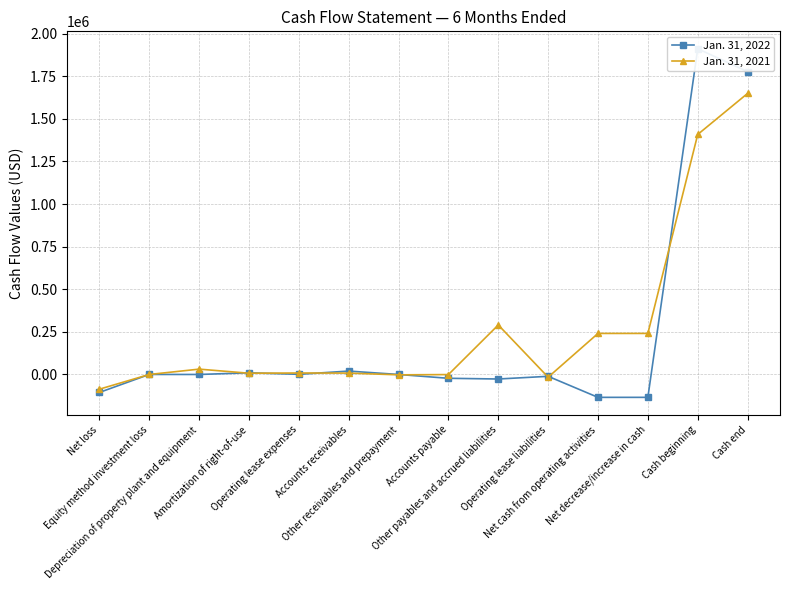

What is the difference between the second highest and second lowest values in the Jan. 31, 2021 series?

1424022